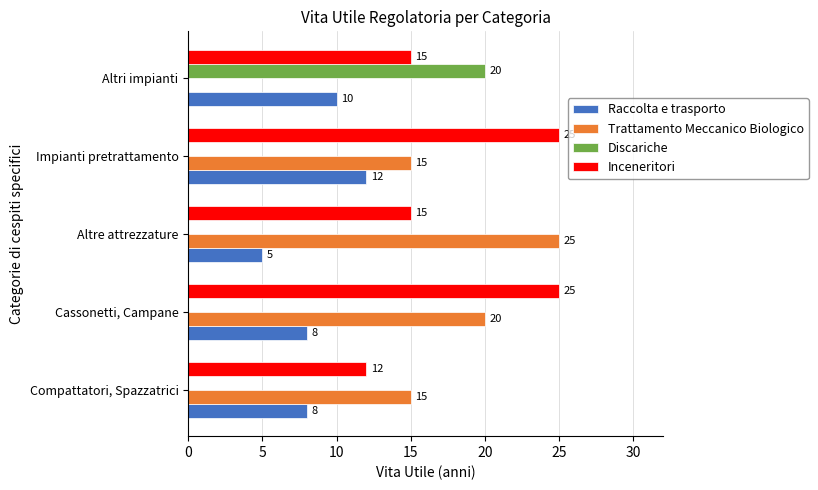

How many Inceneritori values are between 15 and 25?

4